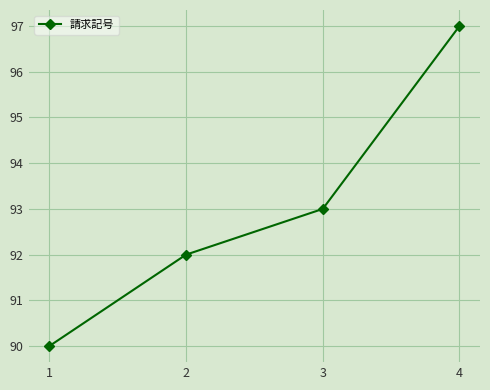

Reading right to left, transcribe all the data shown in this chart.

97	93	92	90